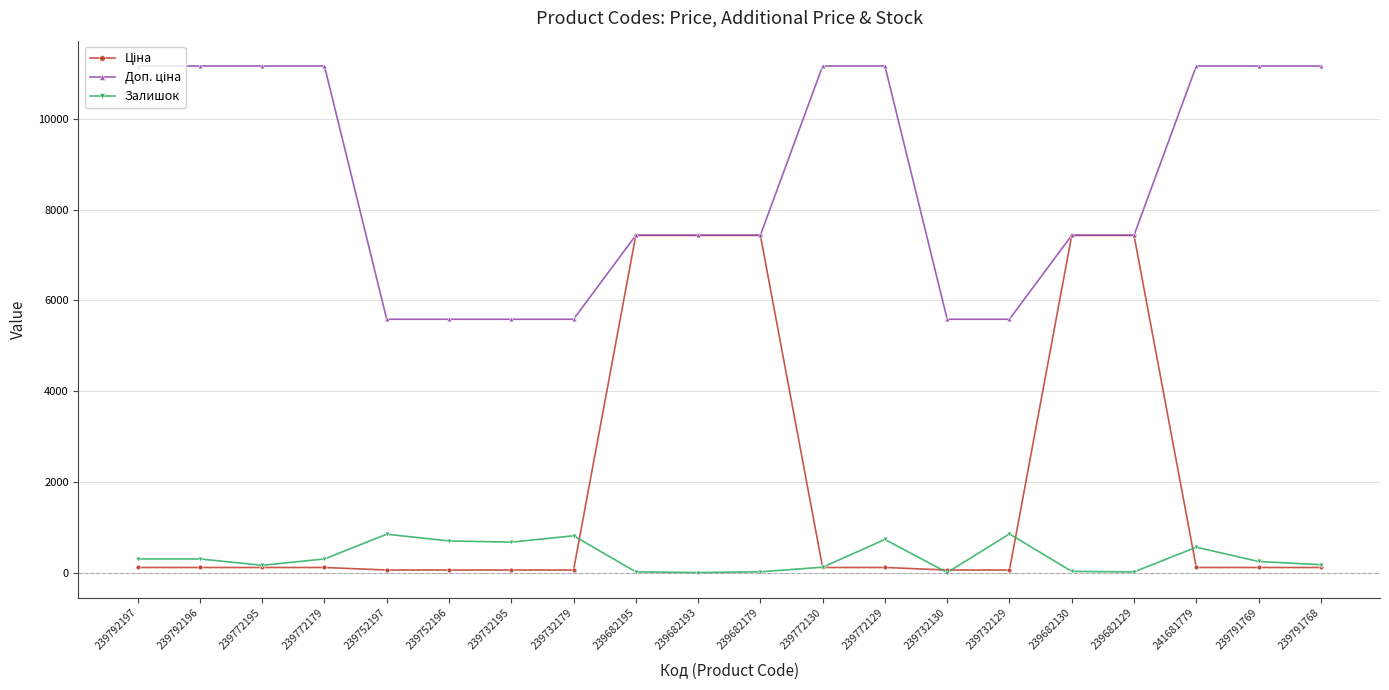

At how many categories does at least one series exceed 7243?

14